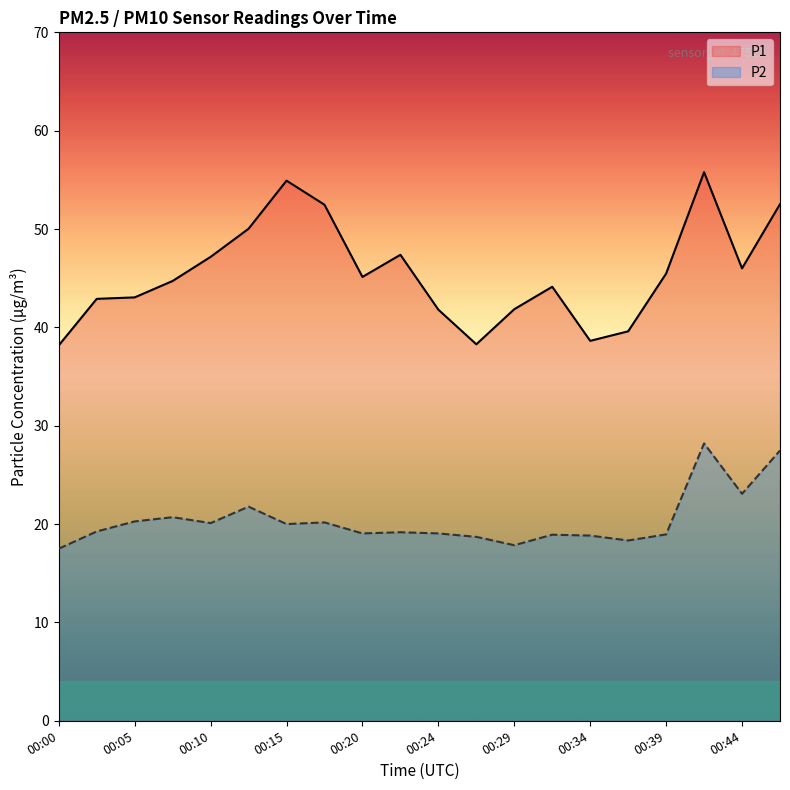

Where is P1 nearest to the value 46?

00:44